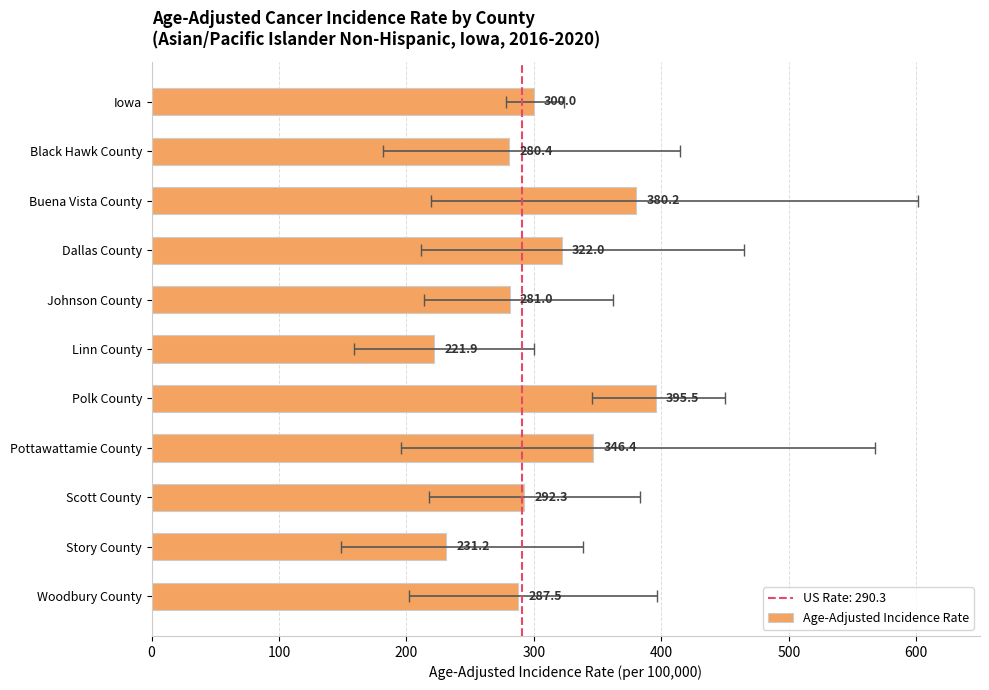

How many data points are above 292?

6